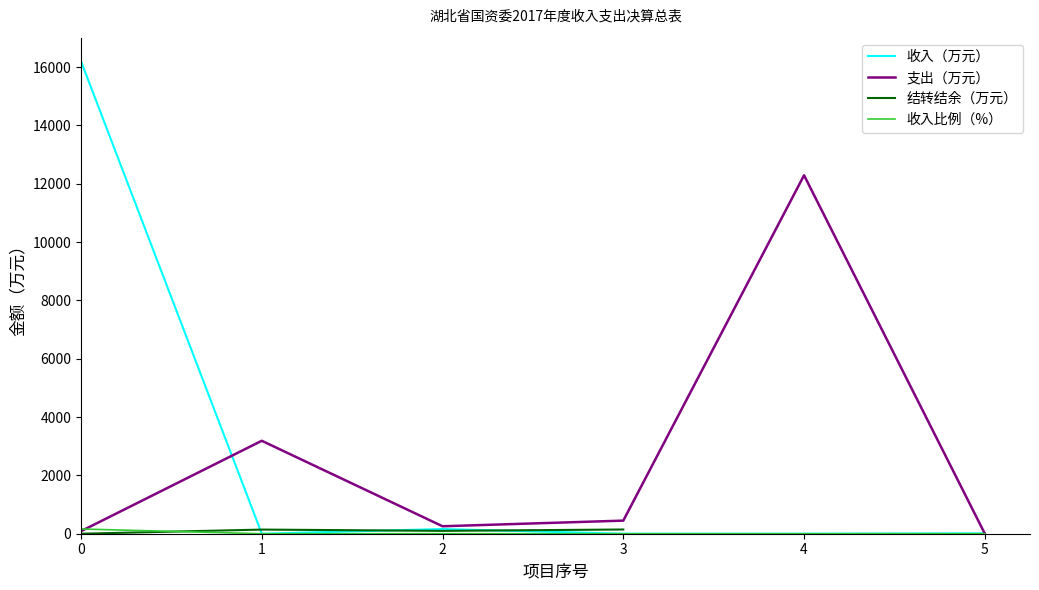

The value of 支出（万元） at 4 is 12290.4. True or false?

True